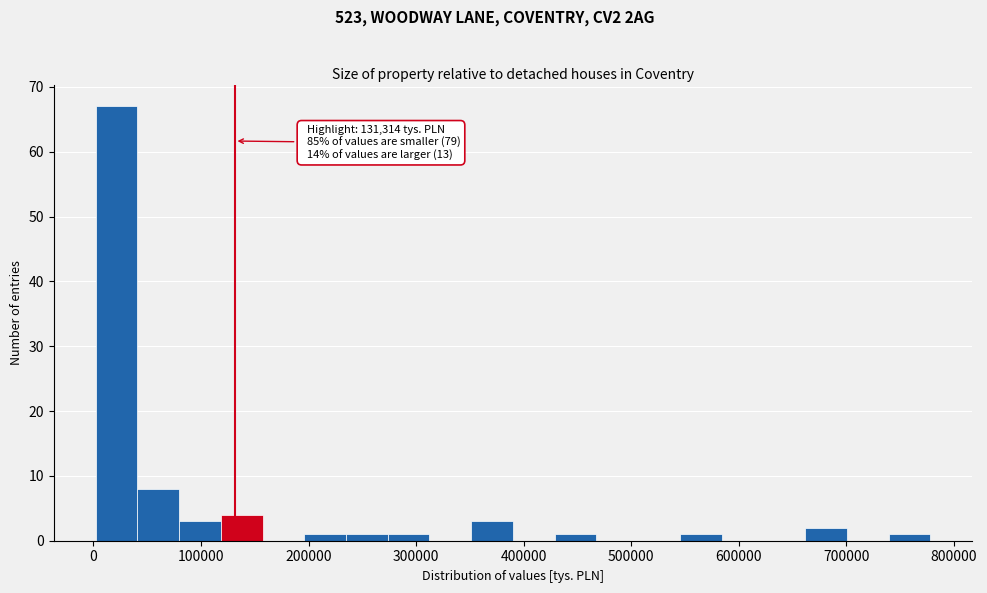

Around what value on the x-axis is the tallest bar? Give the approximate position of its centre, as read against the axis.

20000